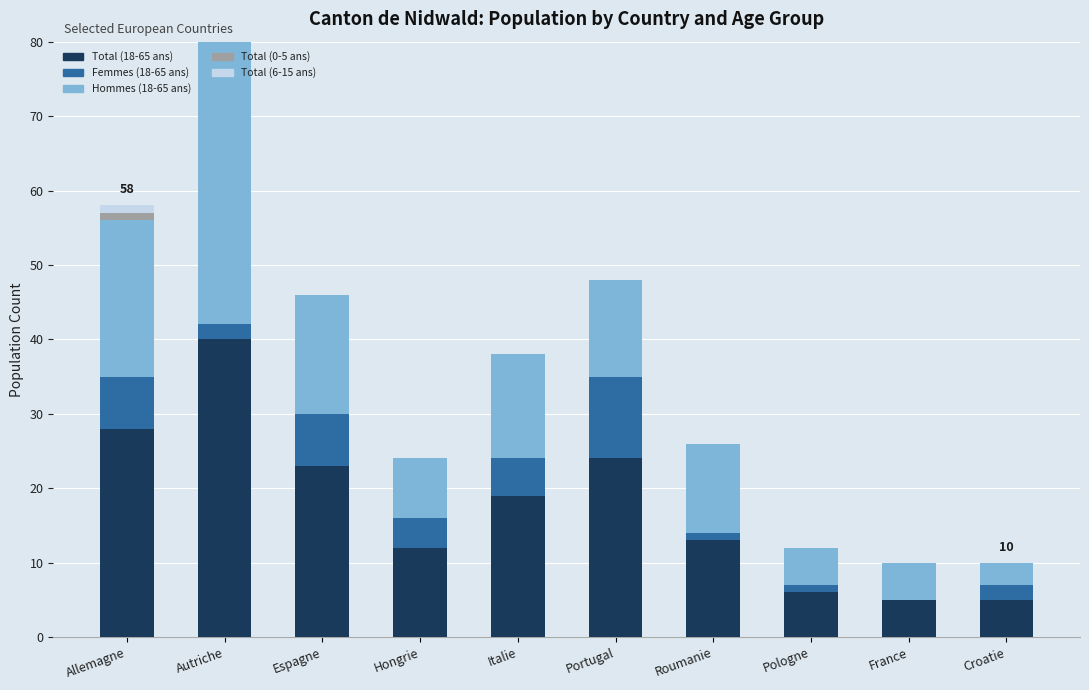

What is the total value across all series at Autriche?

80